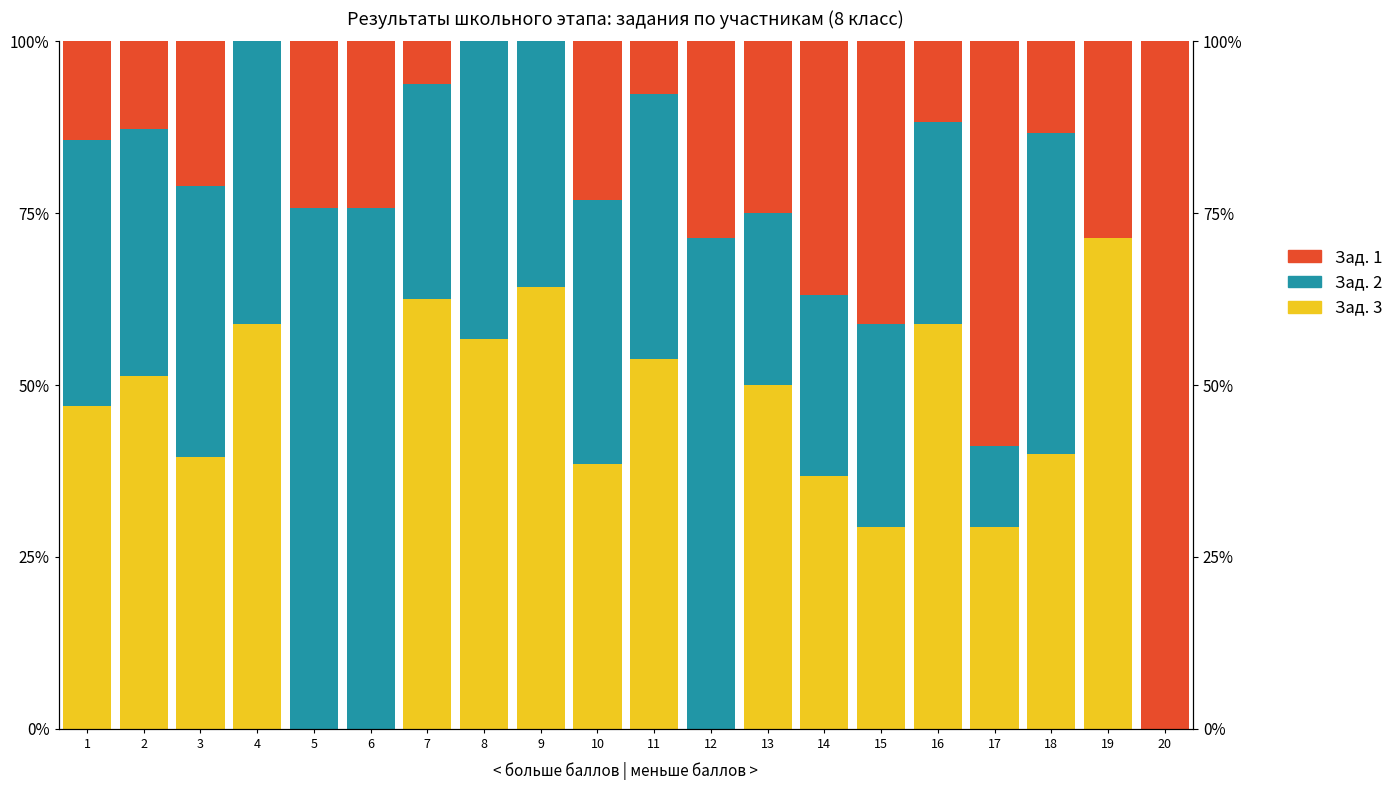

The value of Зад. 2 at 13 is 25.0. True or false?

True